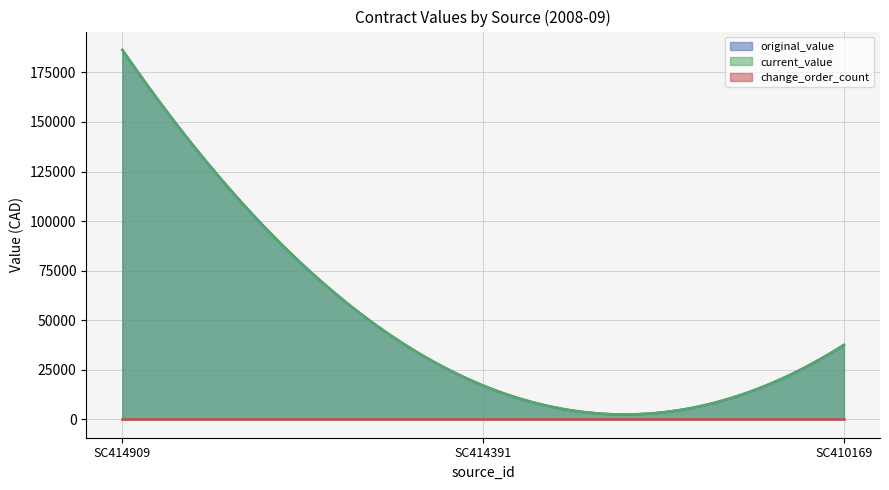

Read the current_value value at SC414391, to the nearest 10.

17000